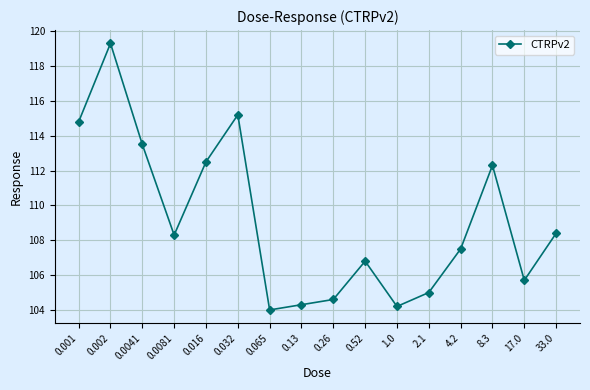

How many data points are less than 108?

8